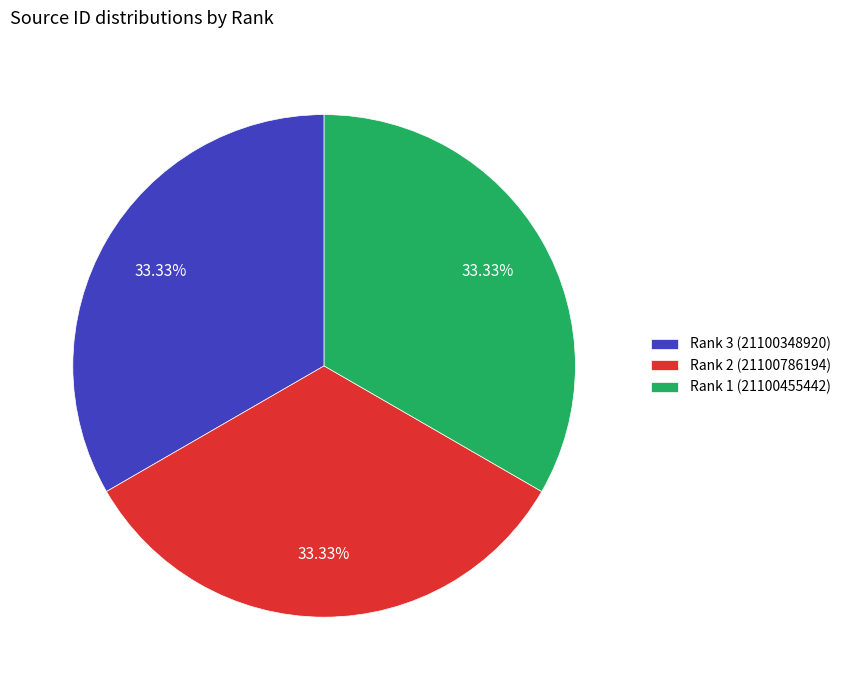

True or false: Rank 1 (21100455442) accounts for 33% of the total.

True